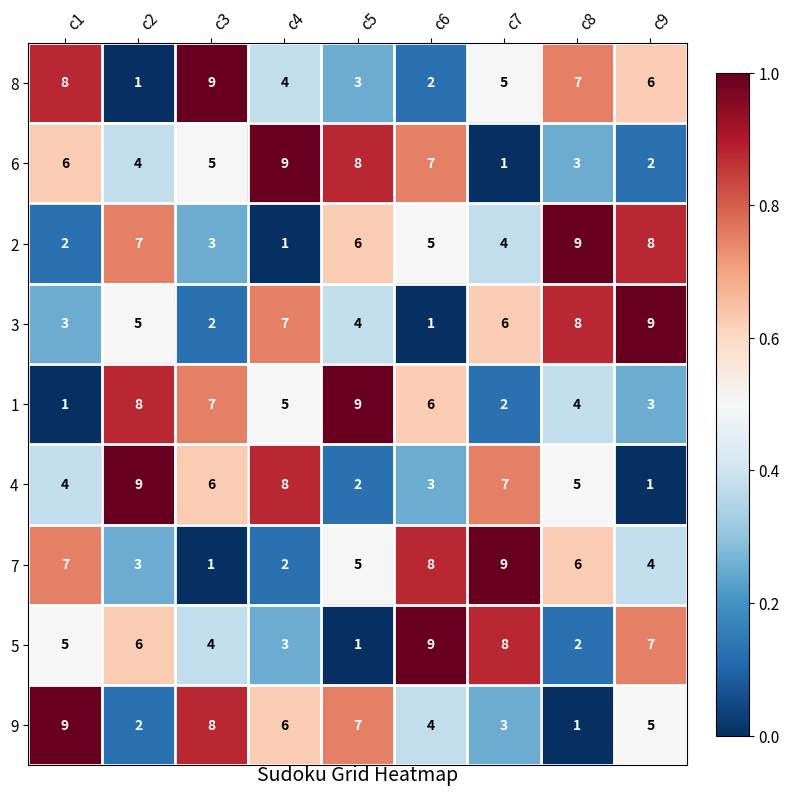

At c6, list the series in order from smallest to largest.

3, 8, 4, 9, 2, 1, 6, 7, 5